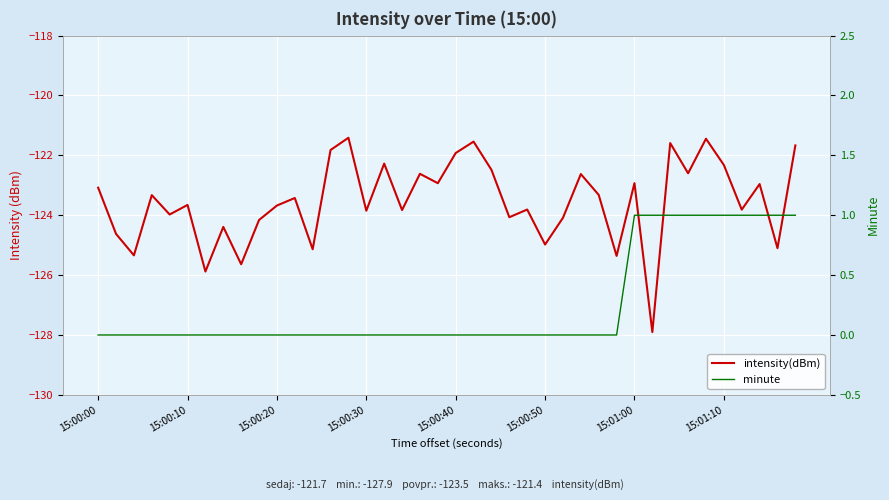

How many lines are shown in the chart?

2